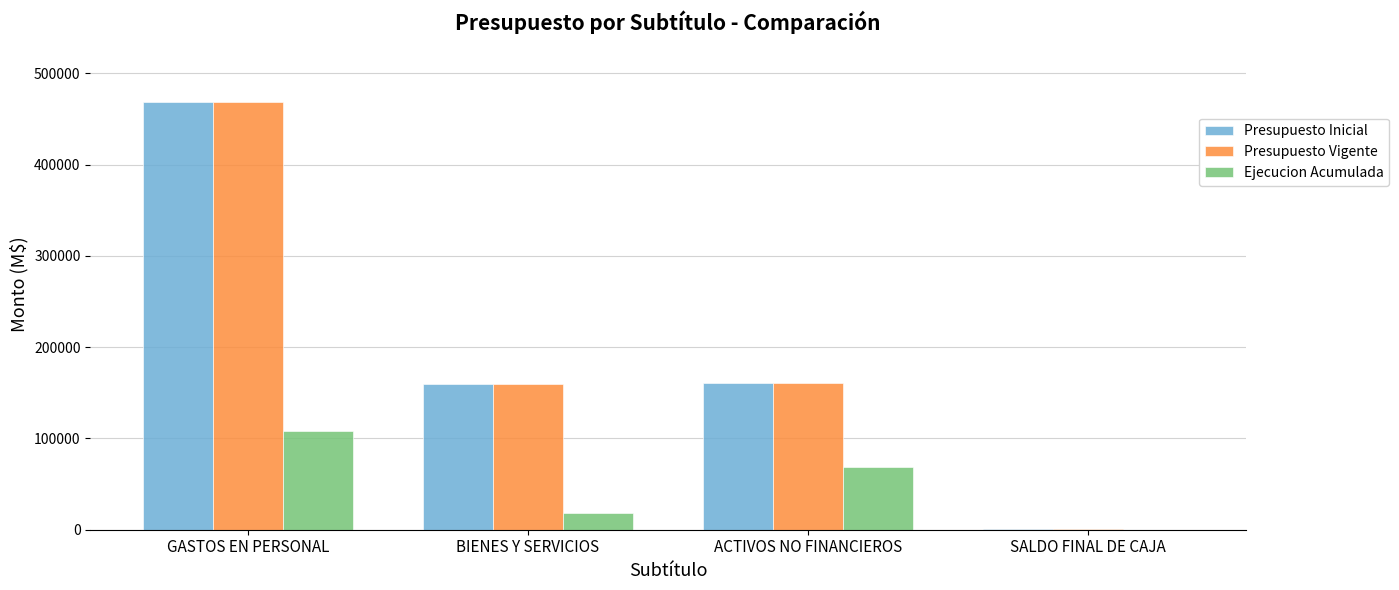

At which category is the sum across all series the highest?

GASTOS EN PERSONAL